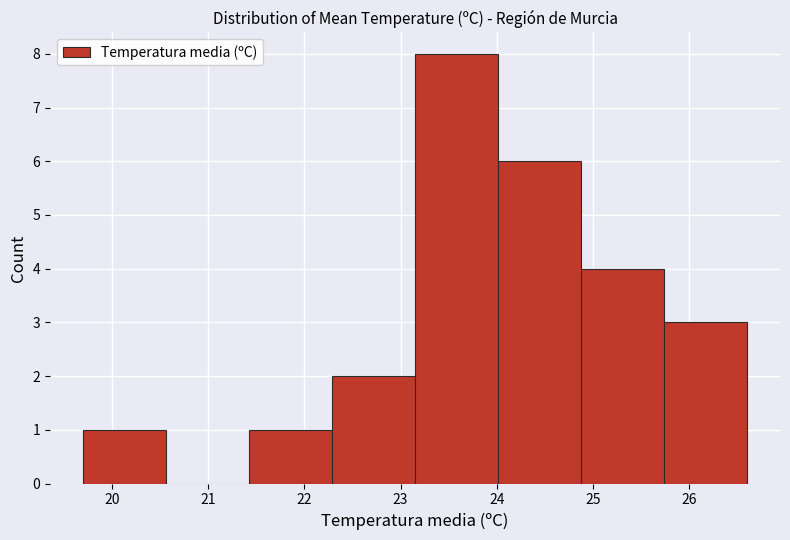

Reading left to right, list every bar in this chart as the range it spans on the x-axis followed by its height. Neither the bar edges nor the heights are printed on the chart, so give them approximately, as read against the axes.

19.7 to 20.6: 1
20.6 to 21.4: 0
21.4 to 22.3: 1
22.3 to 23.2: 2
23.2 to 24.0: 8
24.0 to 24.9: 6
24.9 to 25.7: 4
25.7 to 26.6: 3